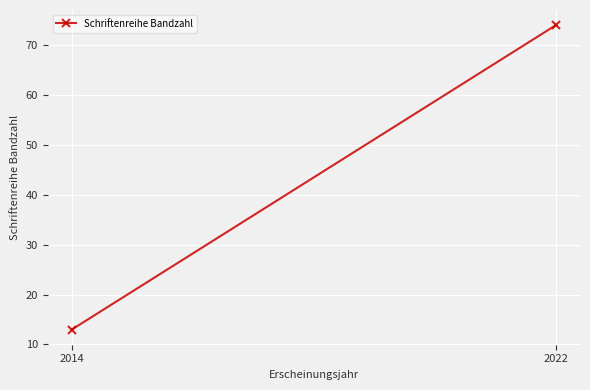

Reading left to right, list all the values displayed in this chart.

13	74